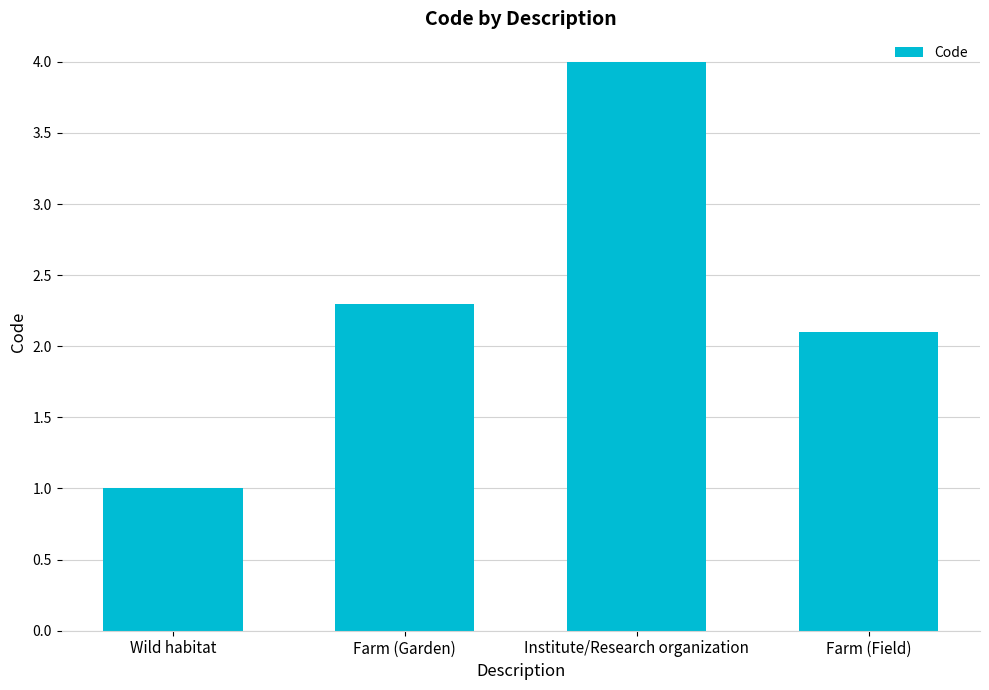

What is the difference between the values at Farm (Field) and Farm (Garden)?

0.2